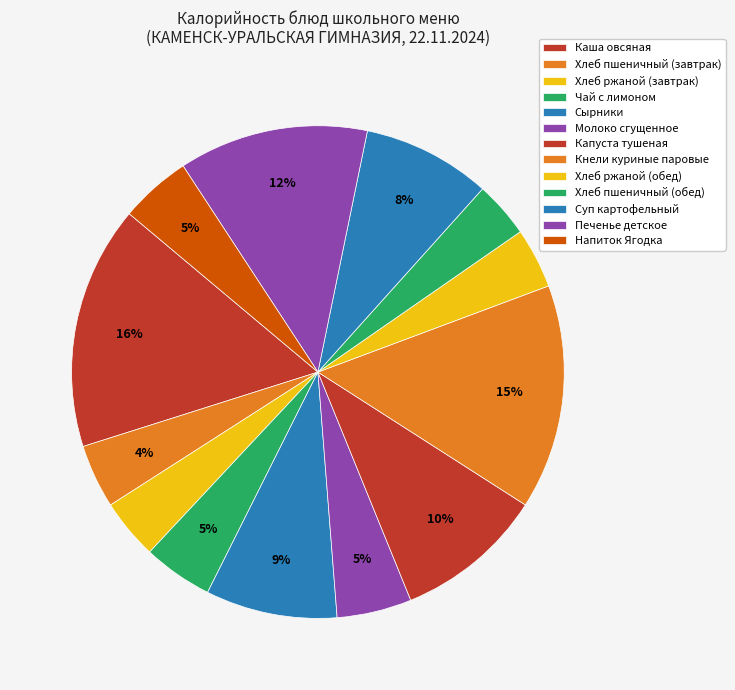

Which category has the biggest portion of the pie?

Каша овсяная